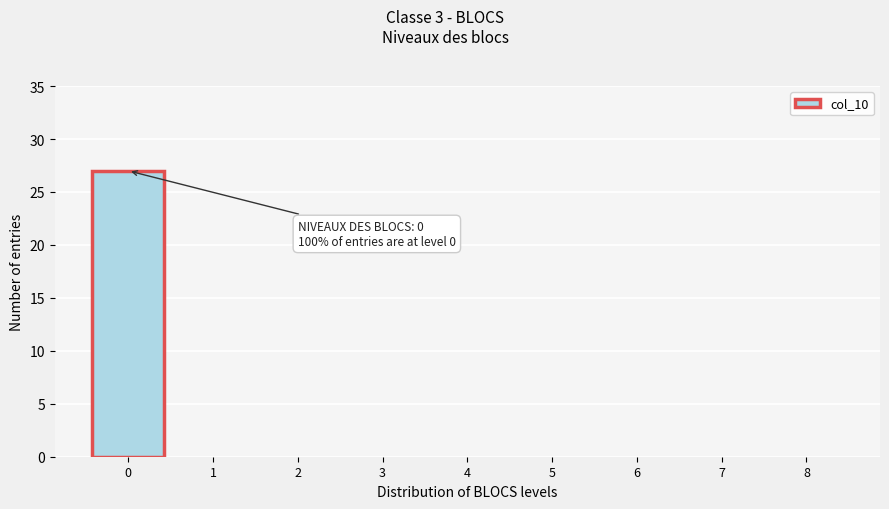

Reading left to right, extract all data points from this chart.

0=27	1=0	2=0	3=0	4=0	5=0	6=0	7=0	8=0